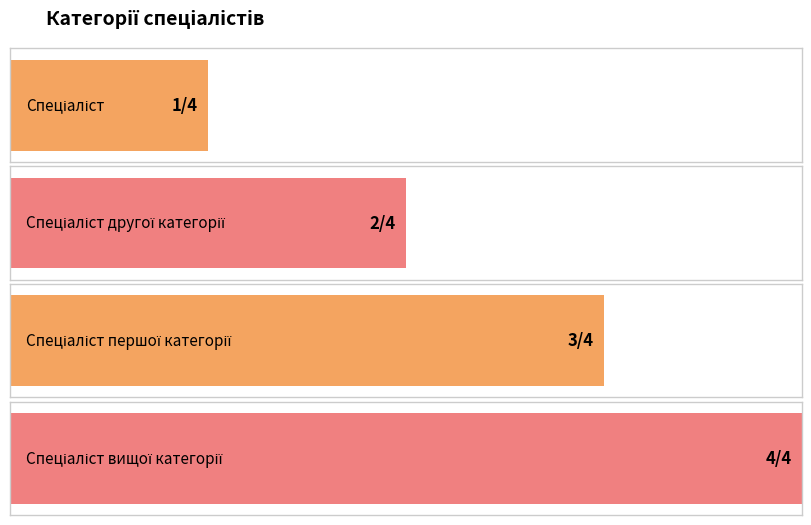

The chart shows a value of 1 at Спеціаліст. True or false?

False